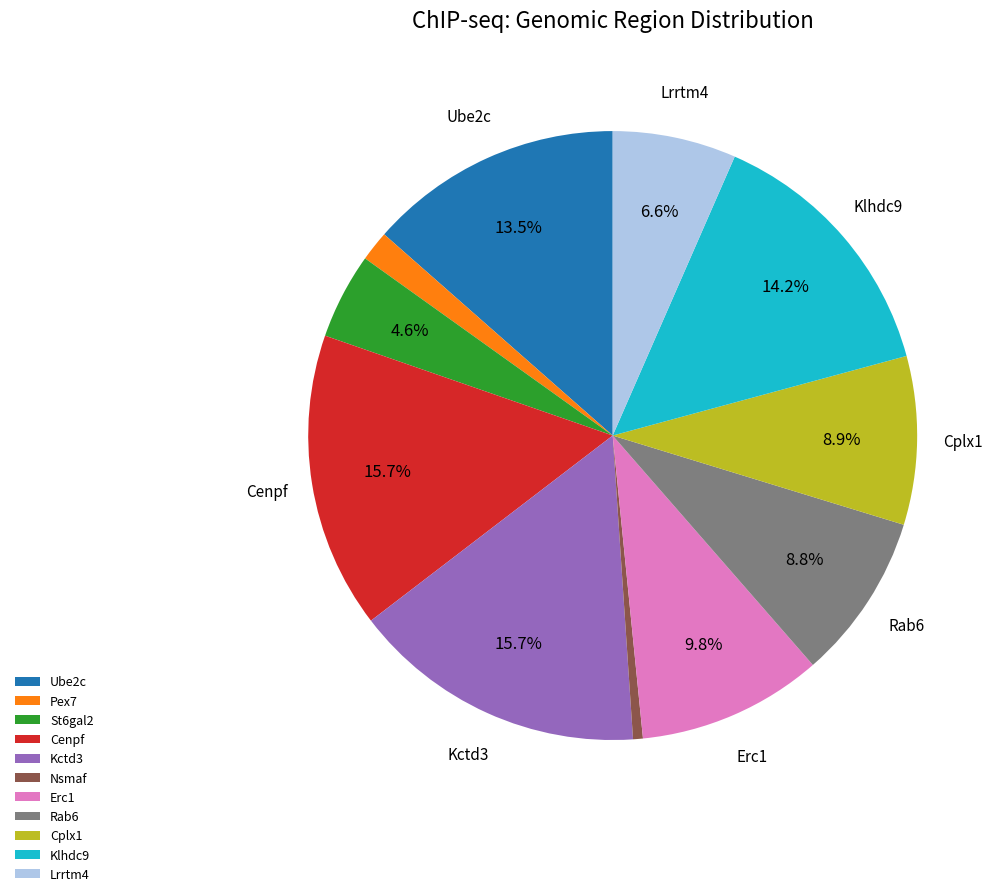

Which category has the smallest portion of the pie?

Nsmaf